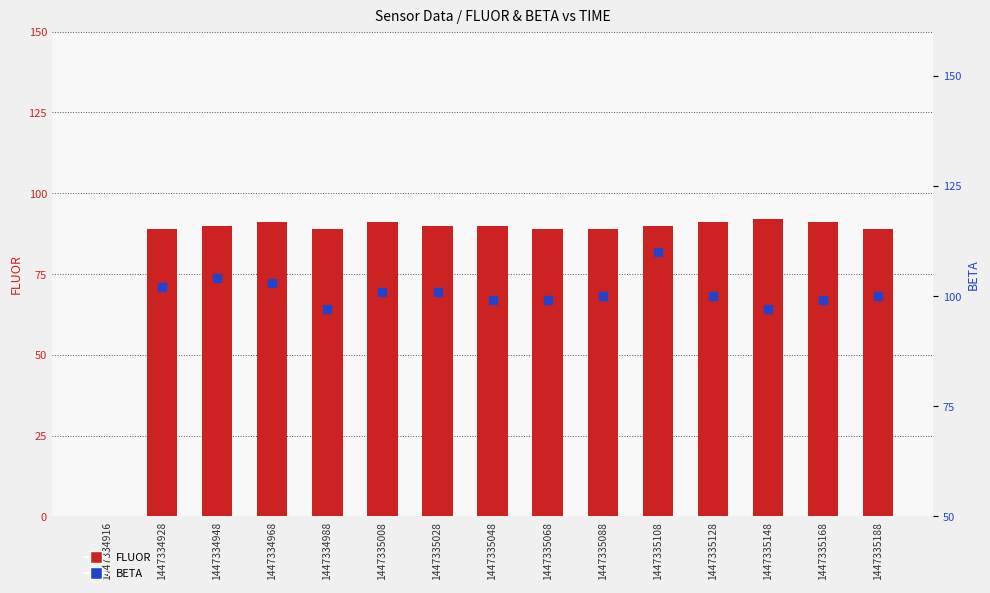

Which series contains the lowest Y value?

FLUOR